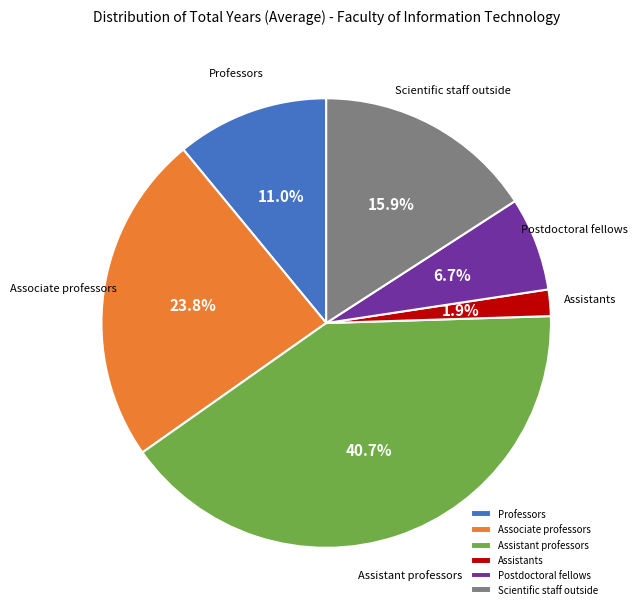

Rank the categories by value from highest to lowest.

Assistant professors, Associate professors, Scientific staff outside, Professors, Postdoctoral fellows, Assistants